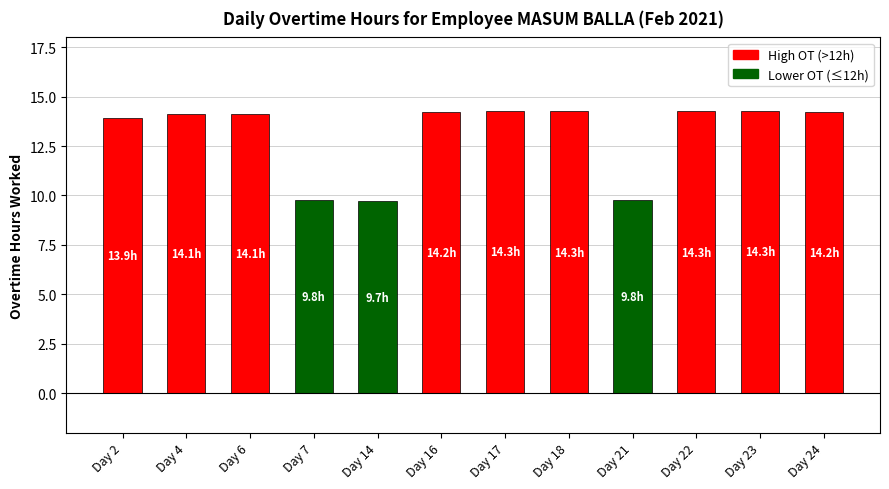

Is it true that the value at Day 4 is 8.5?

False